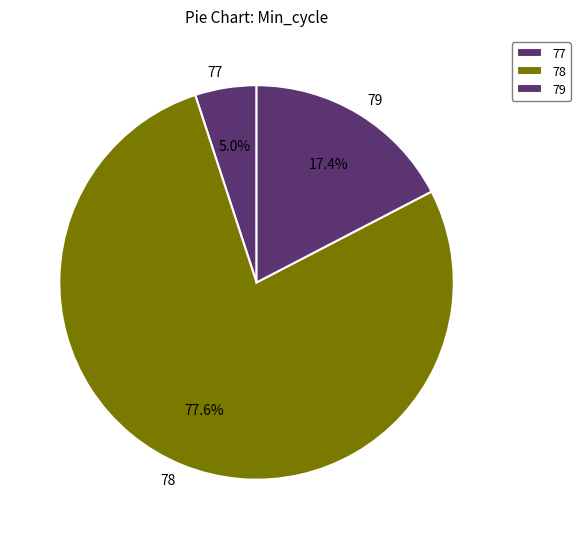

To the nearest percent, what percentage of the pie is 78?

78%